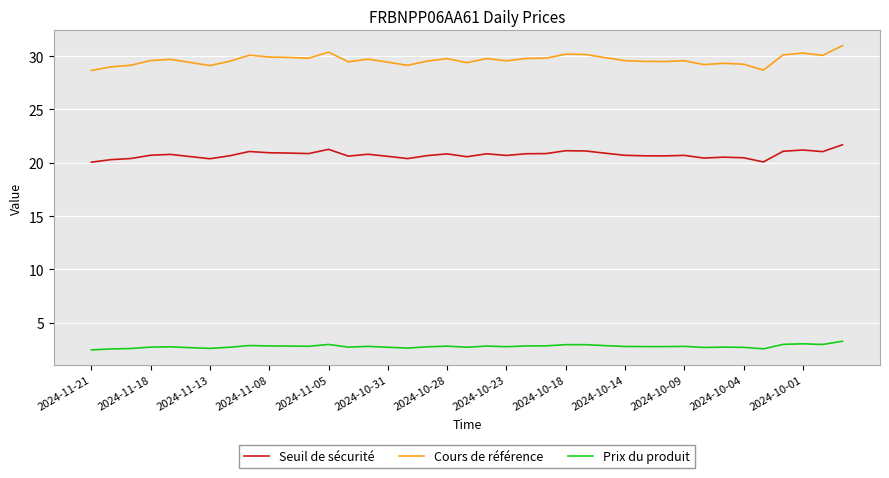

True or false: Seuil de sécurité and Cours de référence intersect in this chart.

False